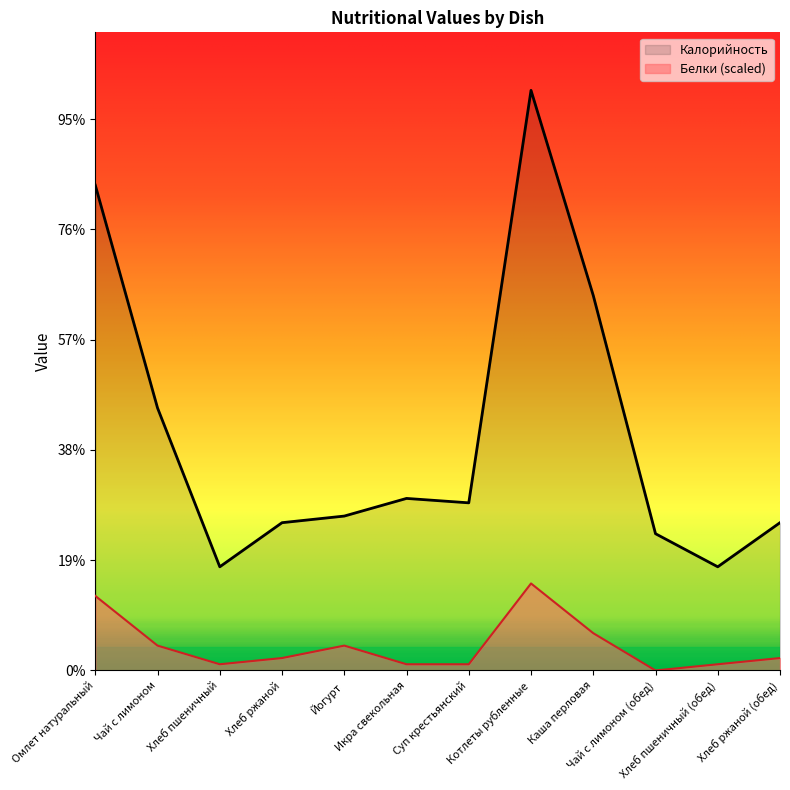

What position from the left is Чай с лимоном?

2